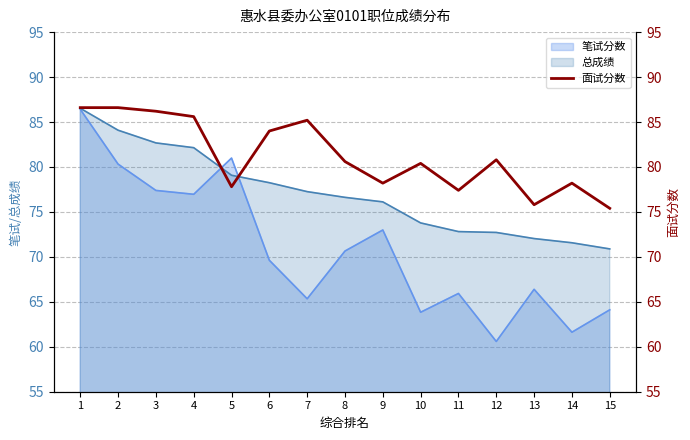

What is the sum of all values?

1218.8